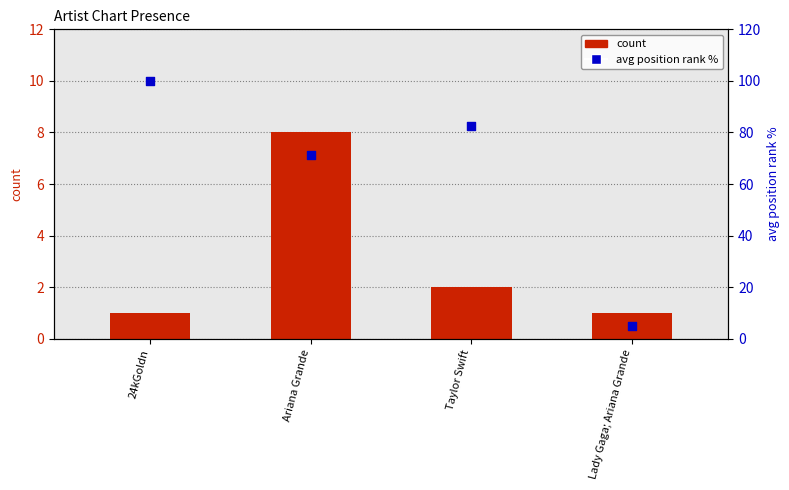

Which series has the largest Y range (max minus min)?

avg position (normalized)